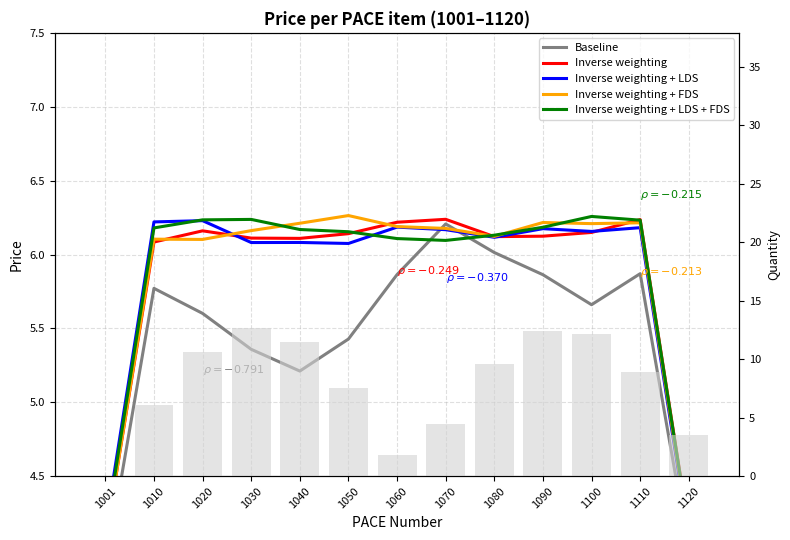

Is it true that Baseline equals 8.1 at 1100?

False